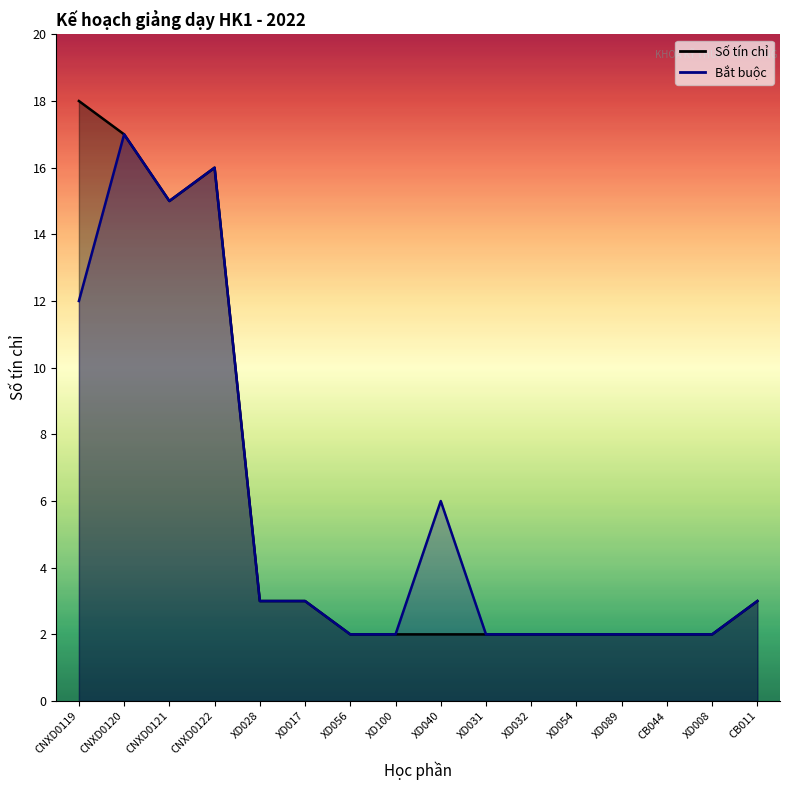

What is the sum of all Số tín chỉ values?

93